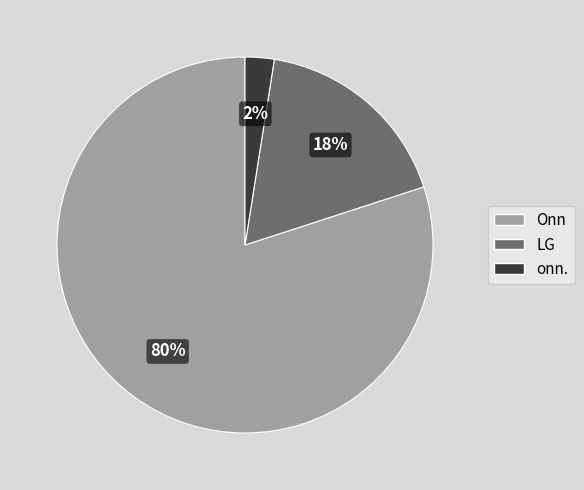

Which slice represents more than half of the pie?

Onn